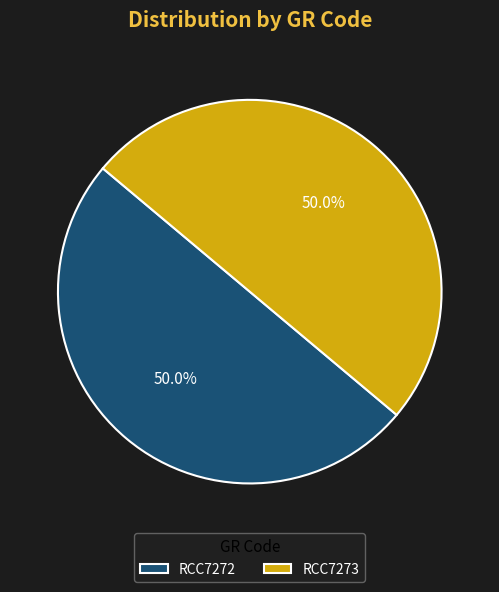

Approximately how many times larger is the value at RCC7273 compared to RCC7272?

1.0